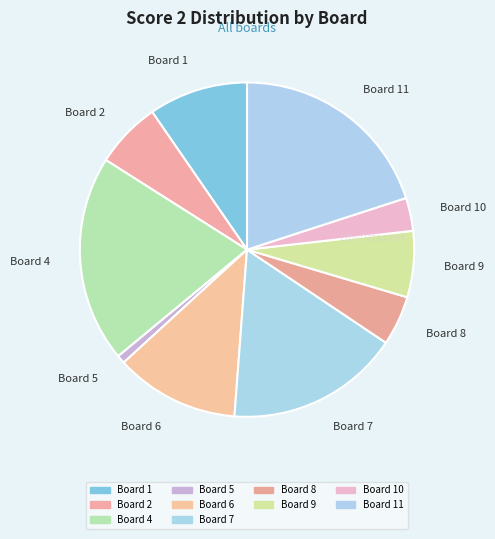

Do Board 2 and Board 5 together represent more than half of the pie?

No